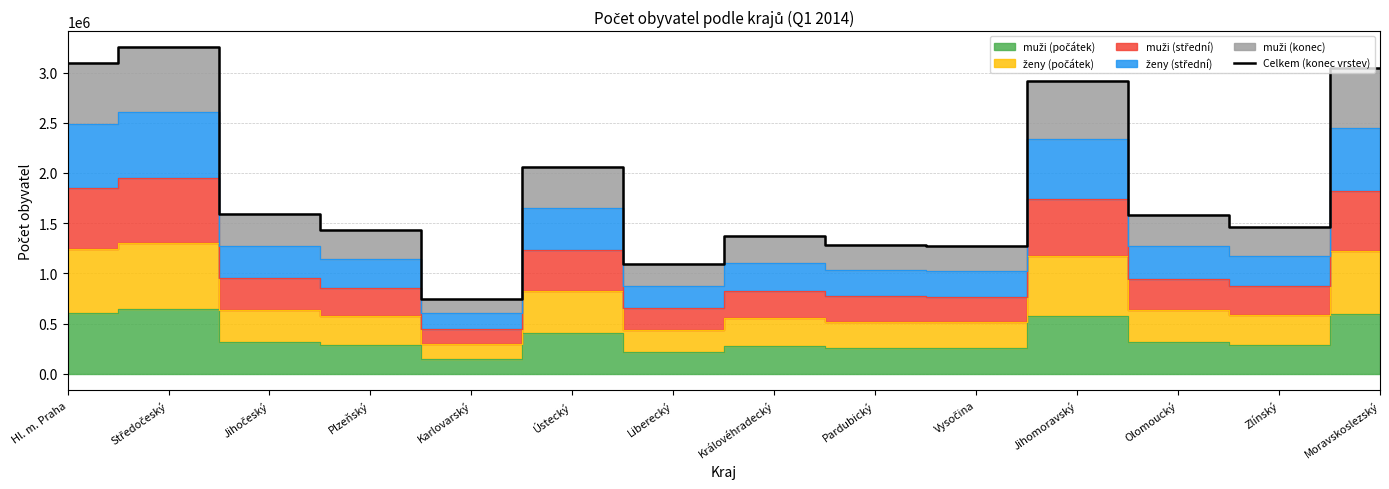

What is the sum of the values at Středočeský and Pardubický?

4537386